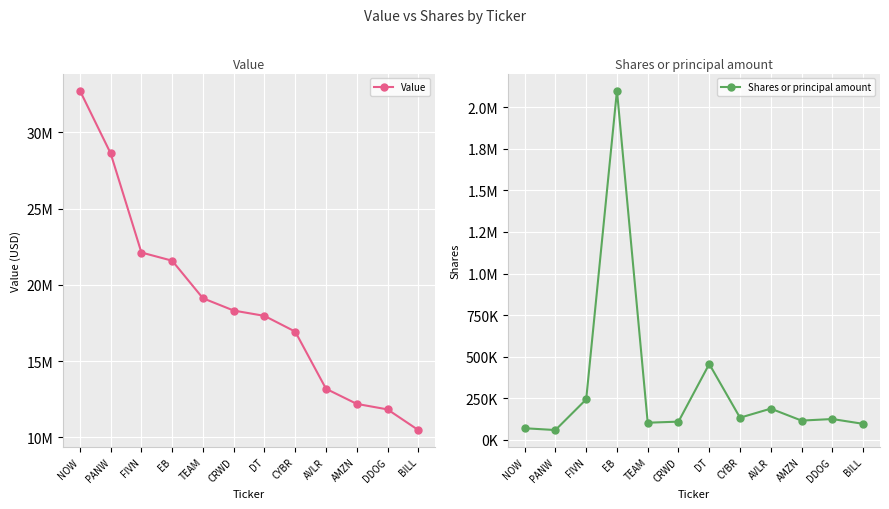

At which category is the sum across all series the highest?

NOW